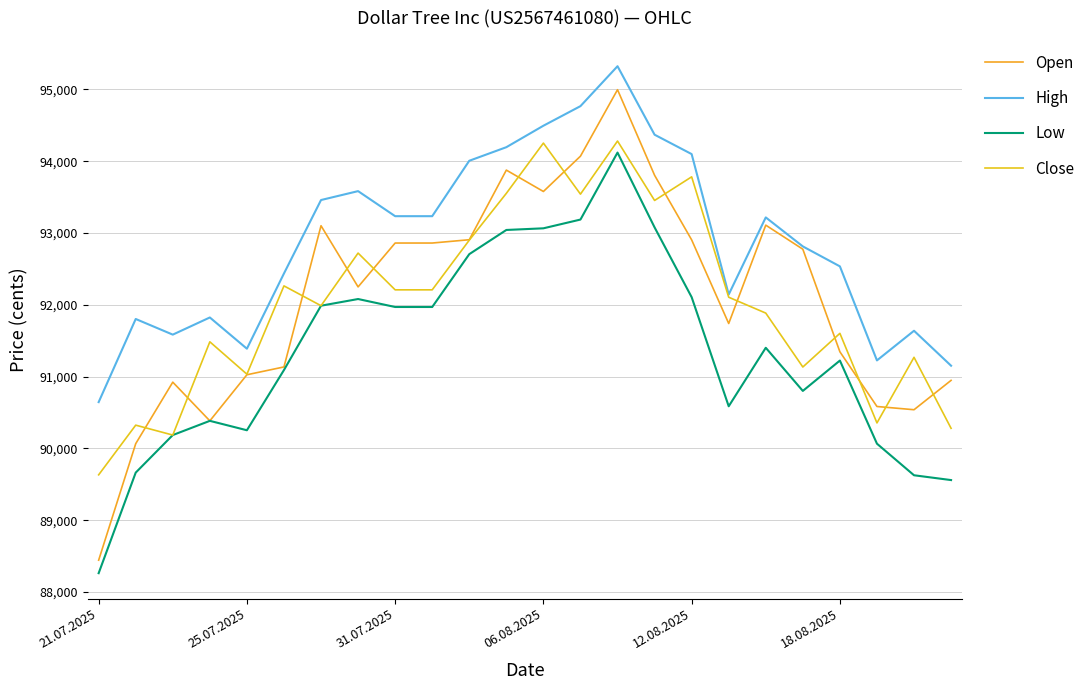

Is this an area chart (filled region under the line)?

No